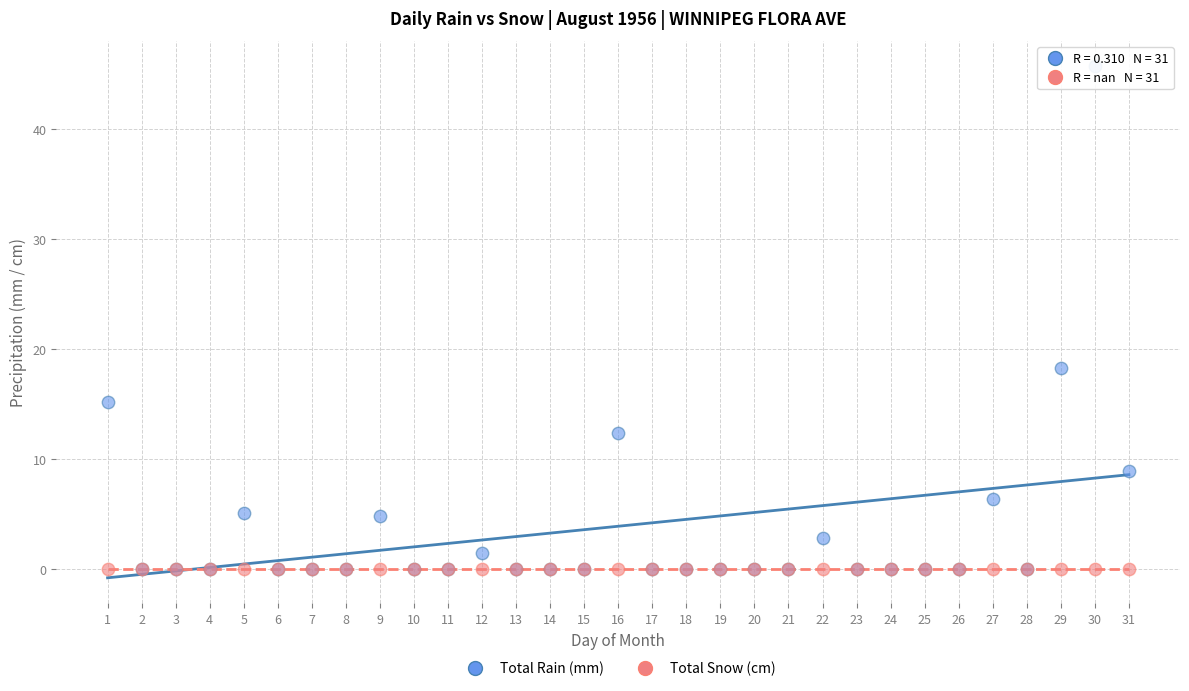

In the Total Rain (mm) series, what Y value is closest to 22?

18.3